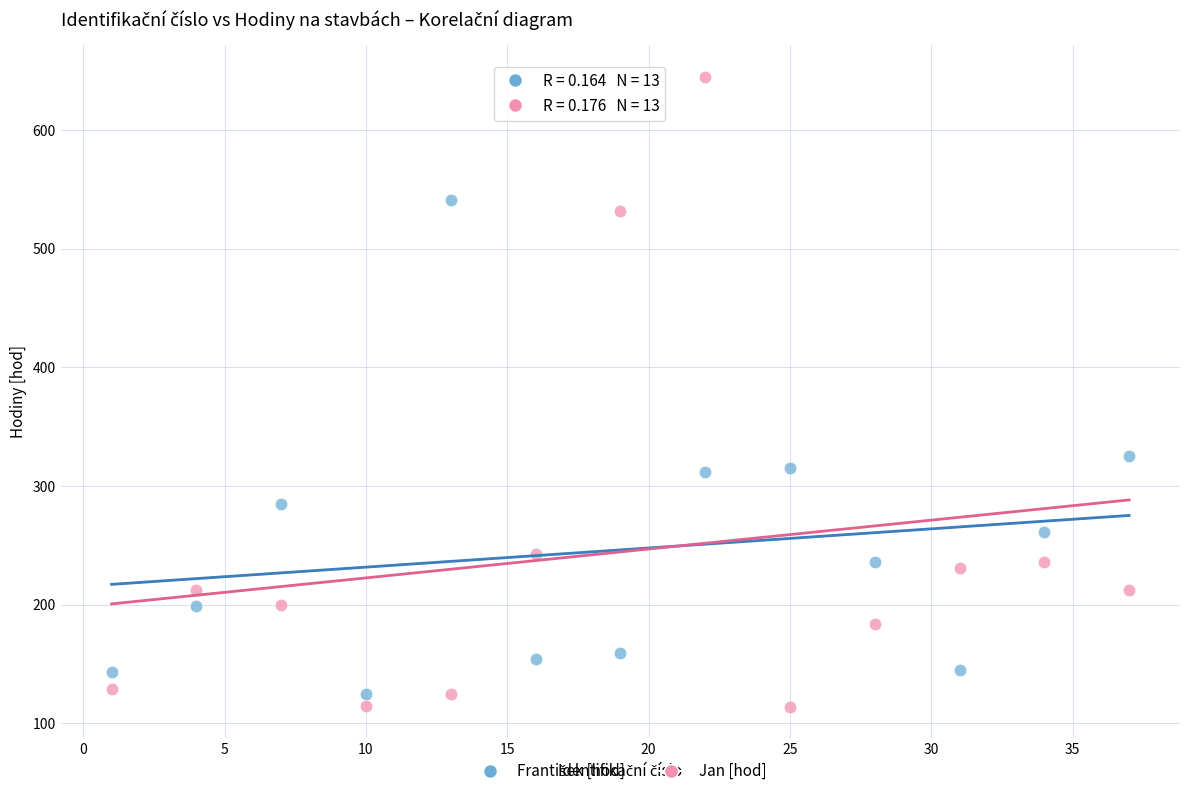

In the Jan [hod] series, what Y value is closest to 379?

243